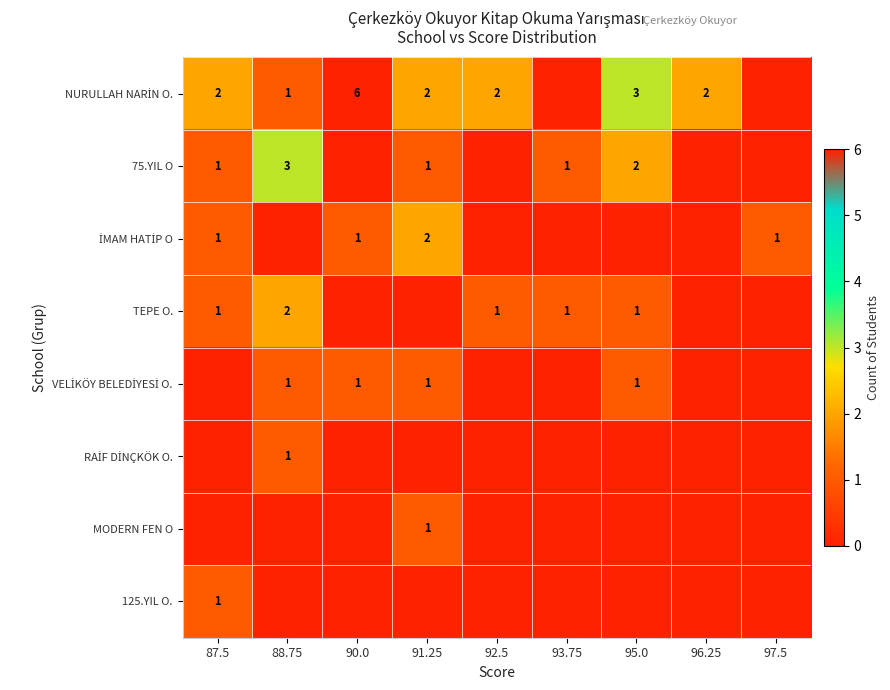

What is the total value across all series at 96.25?

2